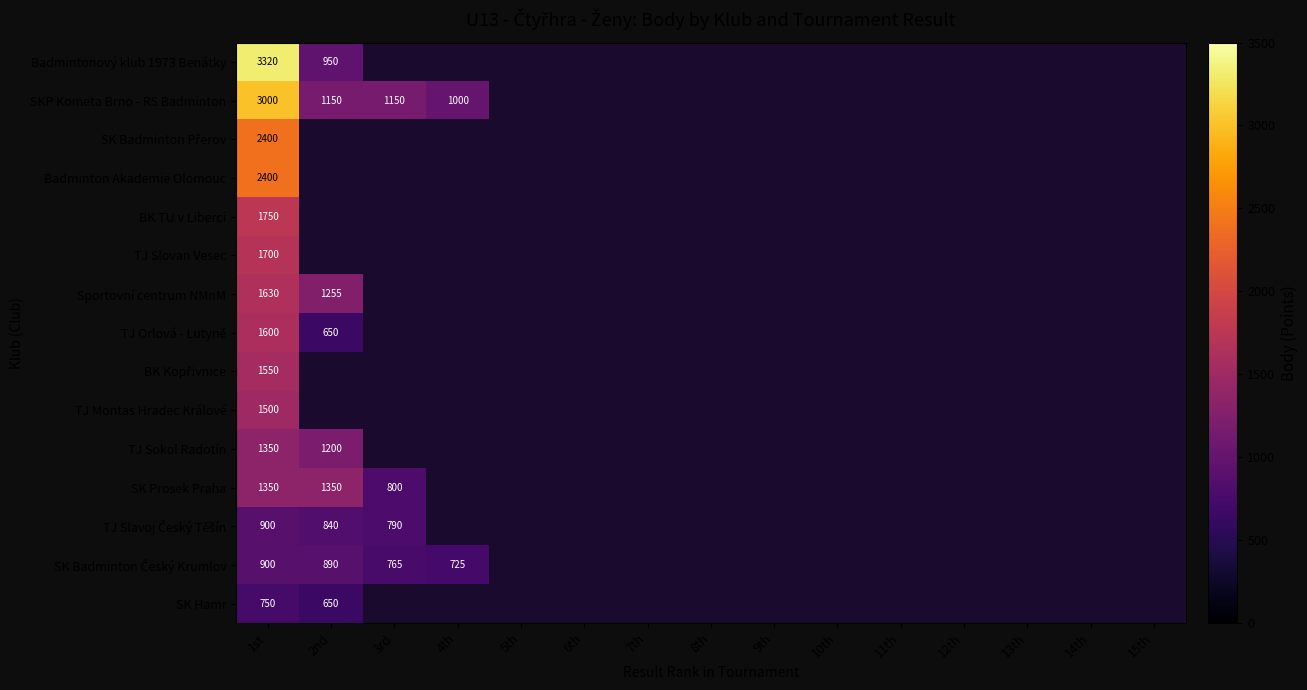

Between 15th and 3rd, which is larger?

3rd